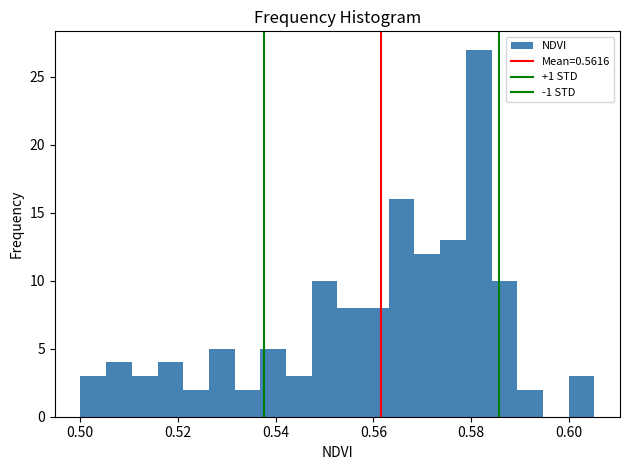

Around what value on the x-axis is the tallest bar? Give the approximate position of its centre, as read against the axis.

0.582